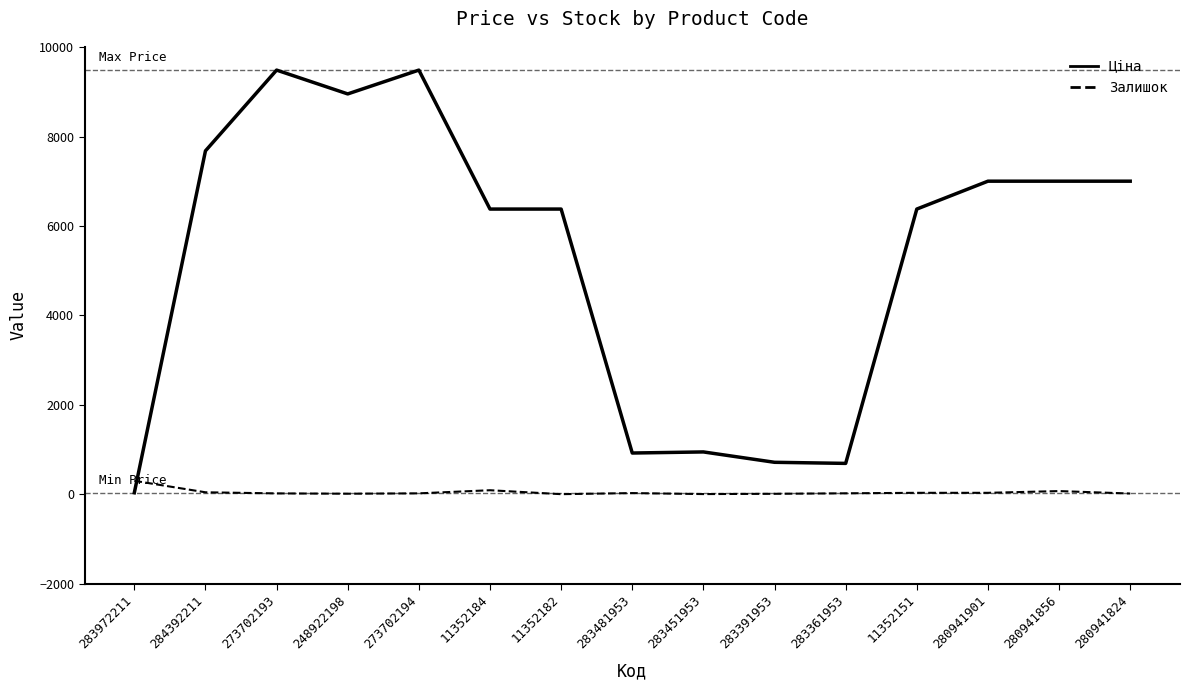

Which series has the widest spread of values?

Ціна